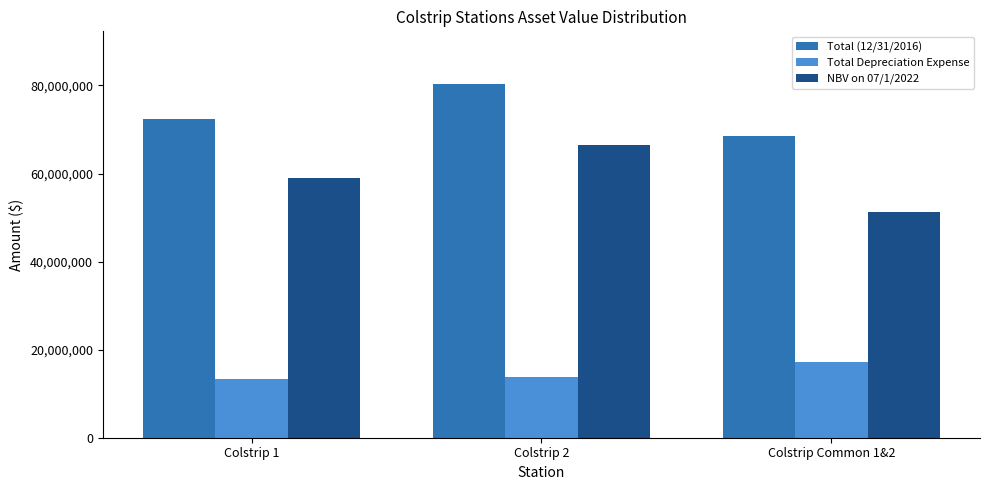

Rank the categories by NBV on 07/1/2022 value from highest to lowest.

Colstrip 2, Colstrip 1, Colstrip Common 1&2